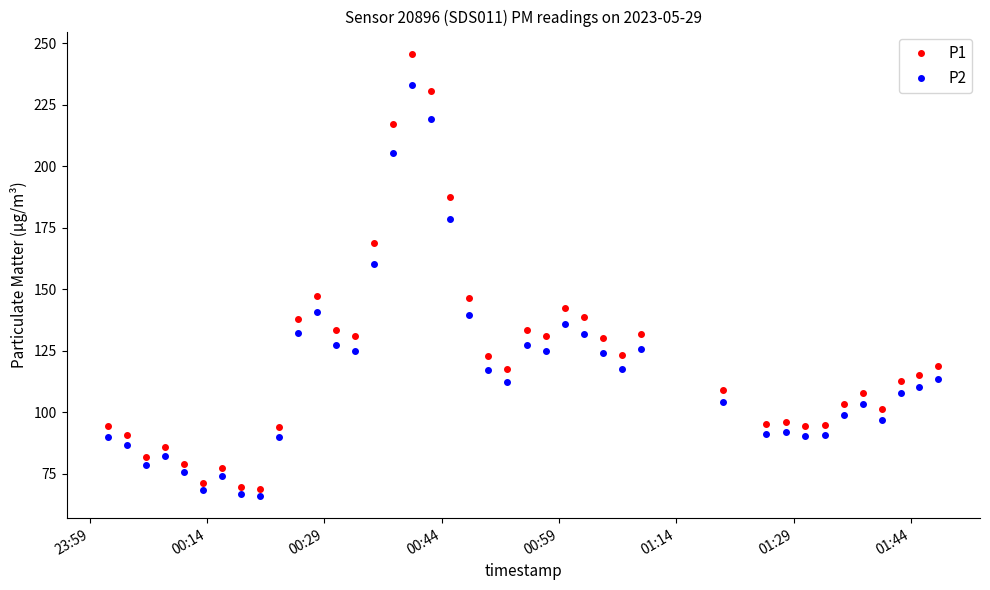

How many distinct data groups are displayed?

2